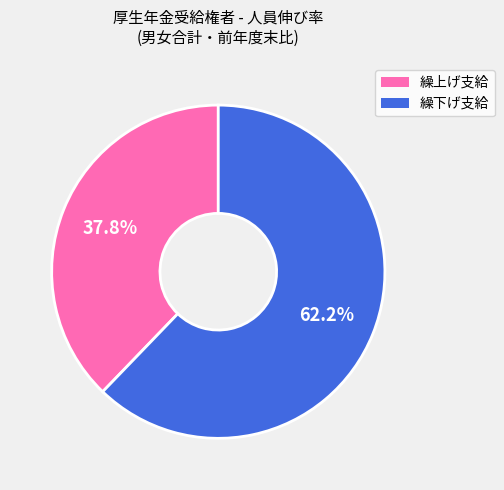

Is there a majority slice in this chart?

Yes